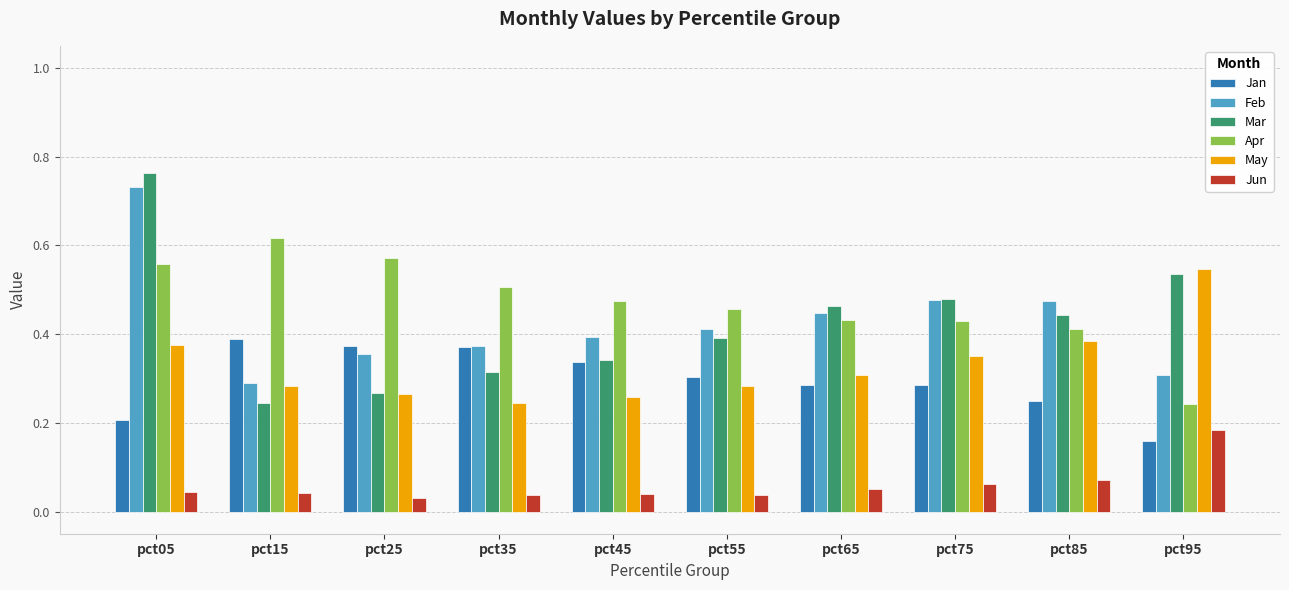

At how many categories does at least one series exceed 0?

10